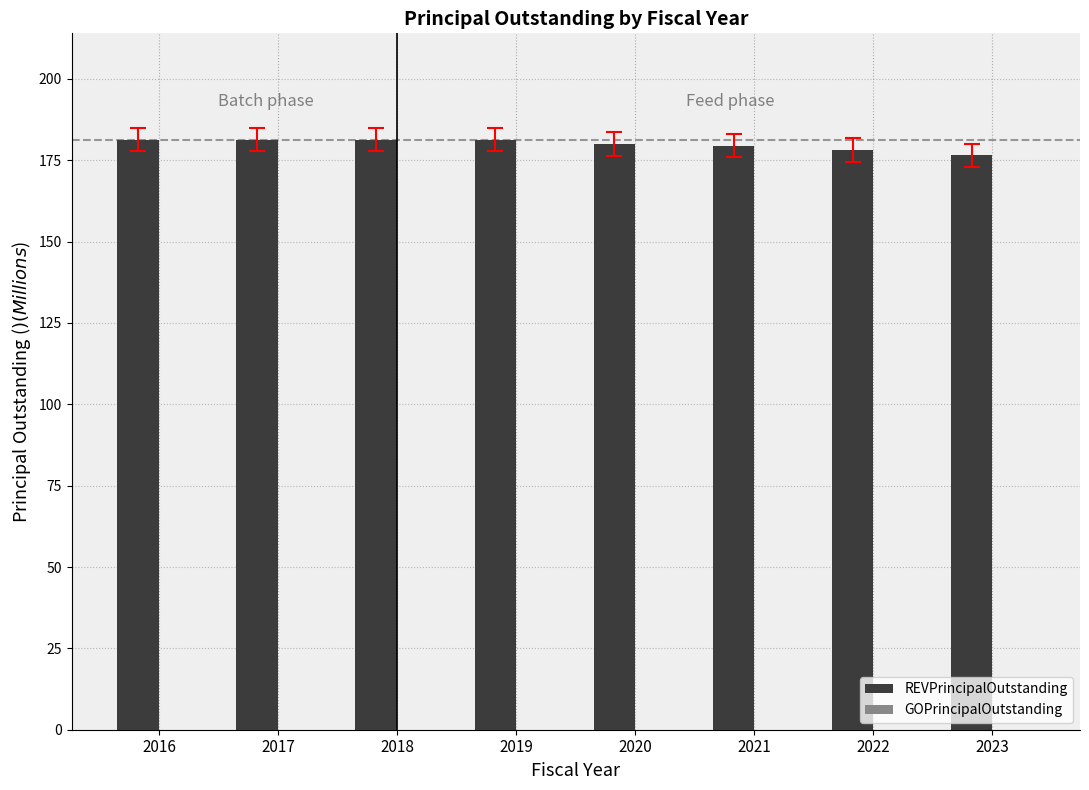

What is the minimum value shown in the chart?

176.5